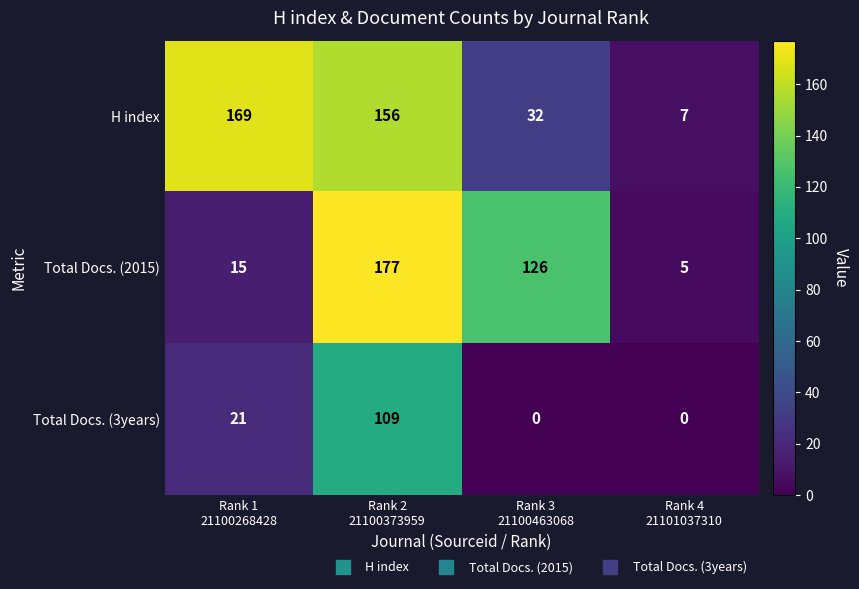

Reading left to right, what are all the values shown in this chart?

H index: 169	156	32	7
Total Docs. (2015): 15	177	126	5
Total Docs. (3years): 21	109	0	0